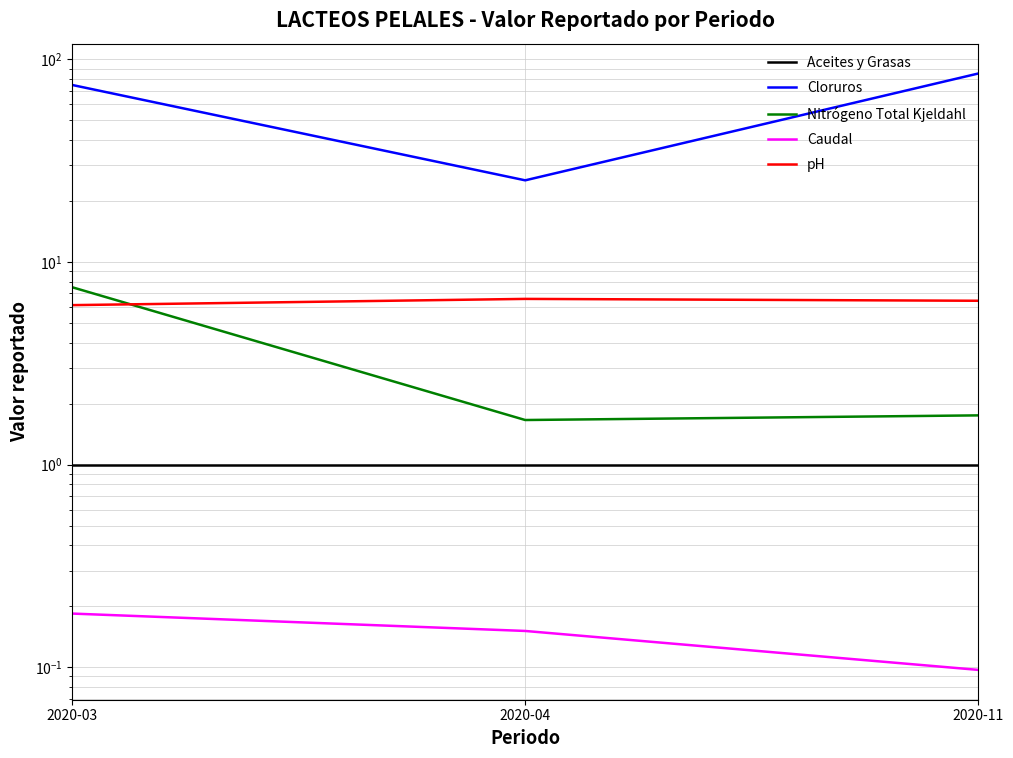

How many lines are shown in the chart?

5